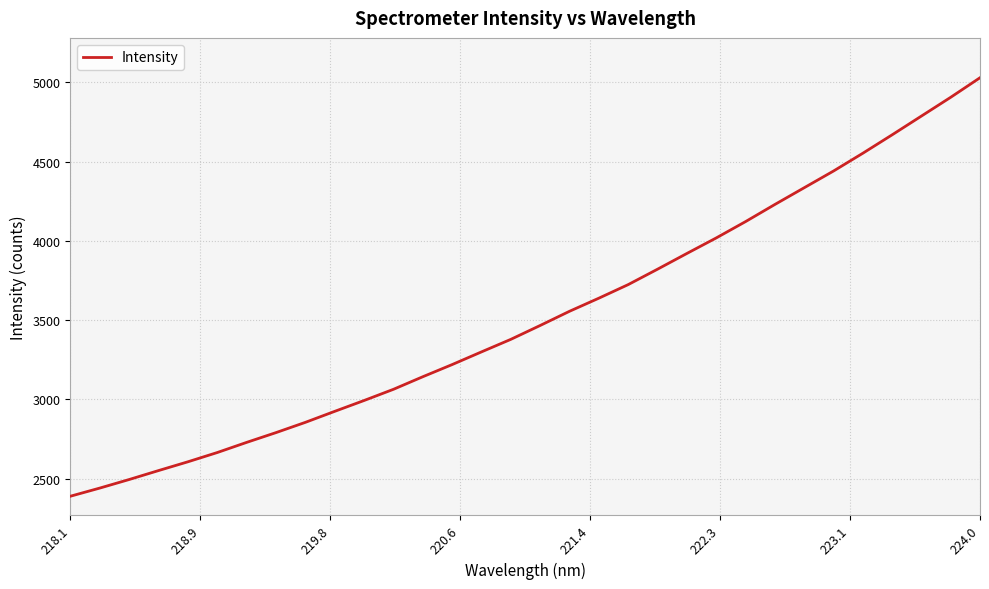

What is the greatest value displayed?

5028.8